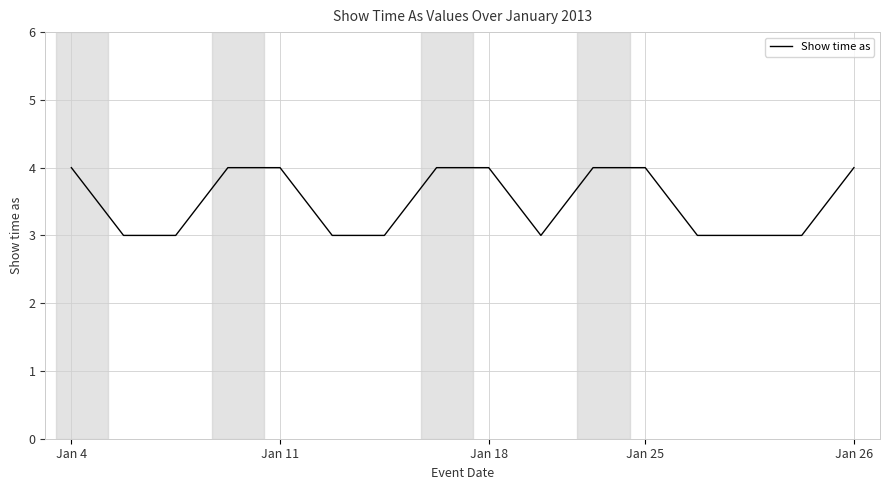

What is the minimum value shown in the chart?

3